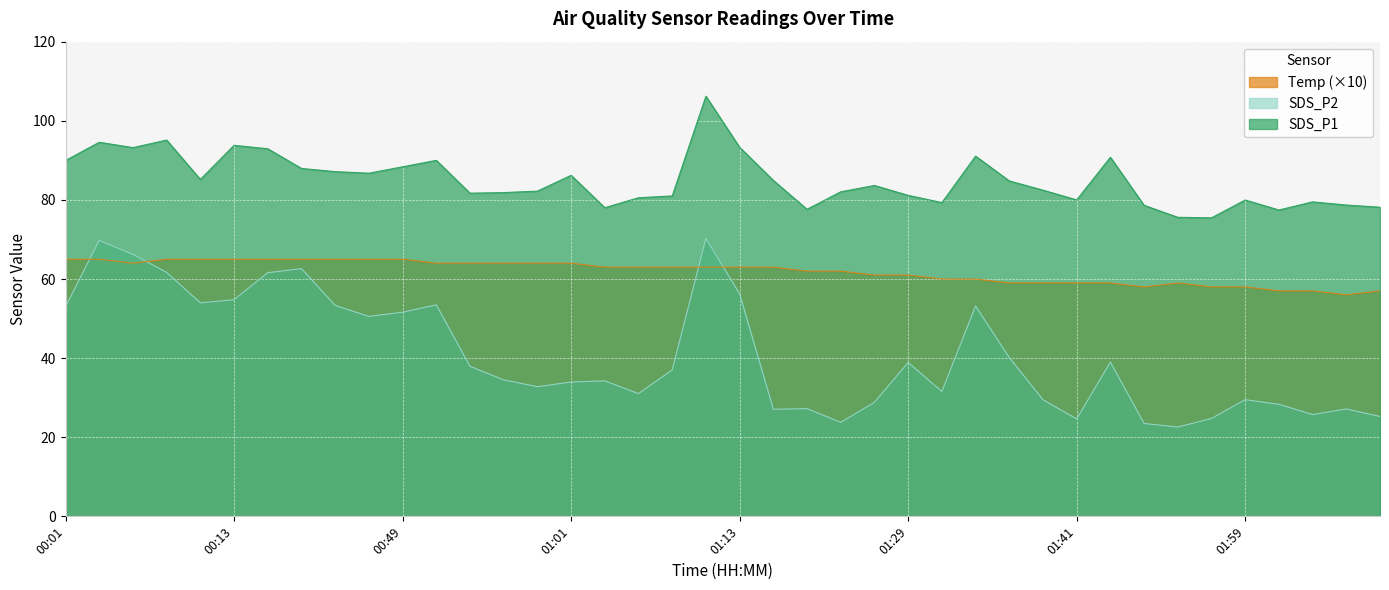

What is the difference between the second highest and minimum values in the SDS_P2 series?

47.2